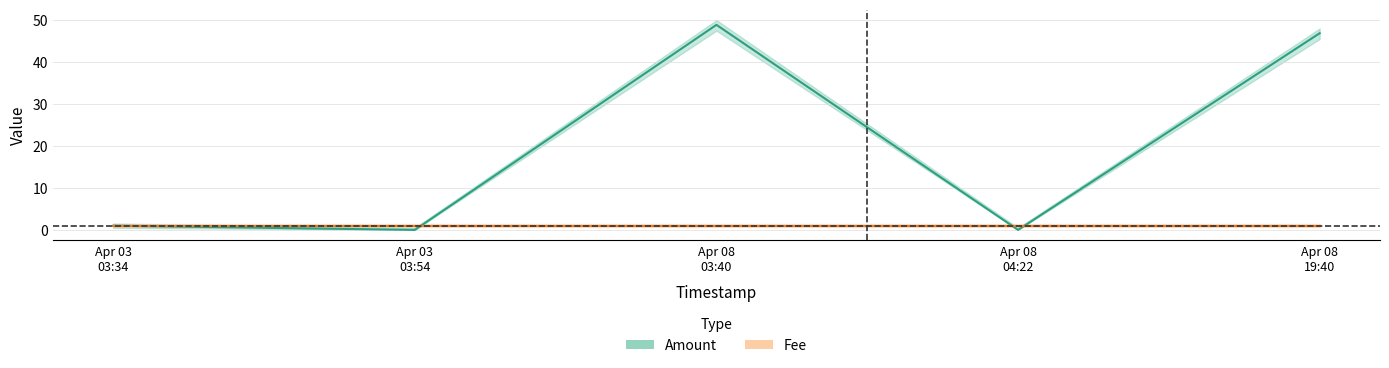

What position from the right is Apr 08
19:40?

1